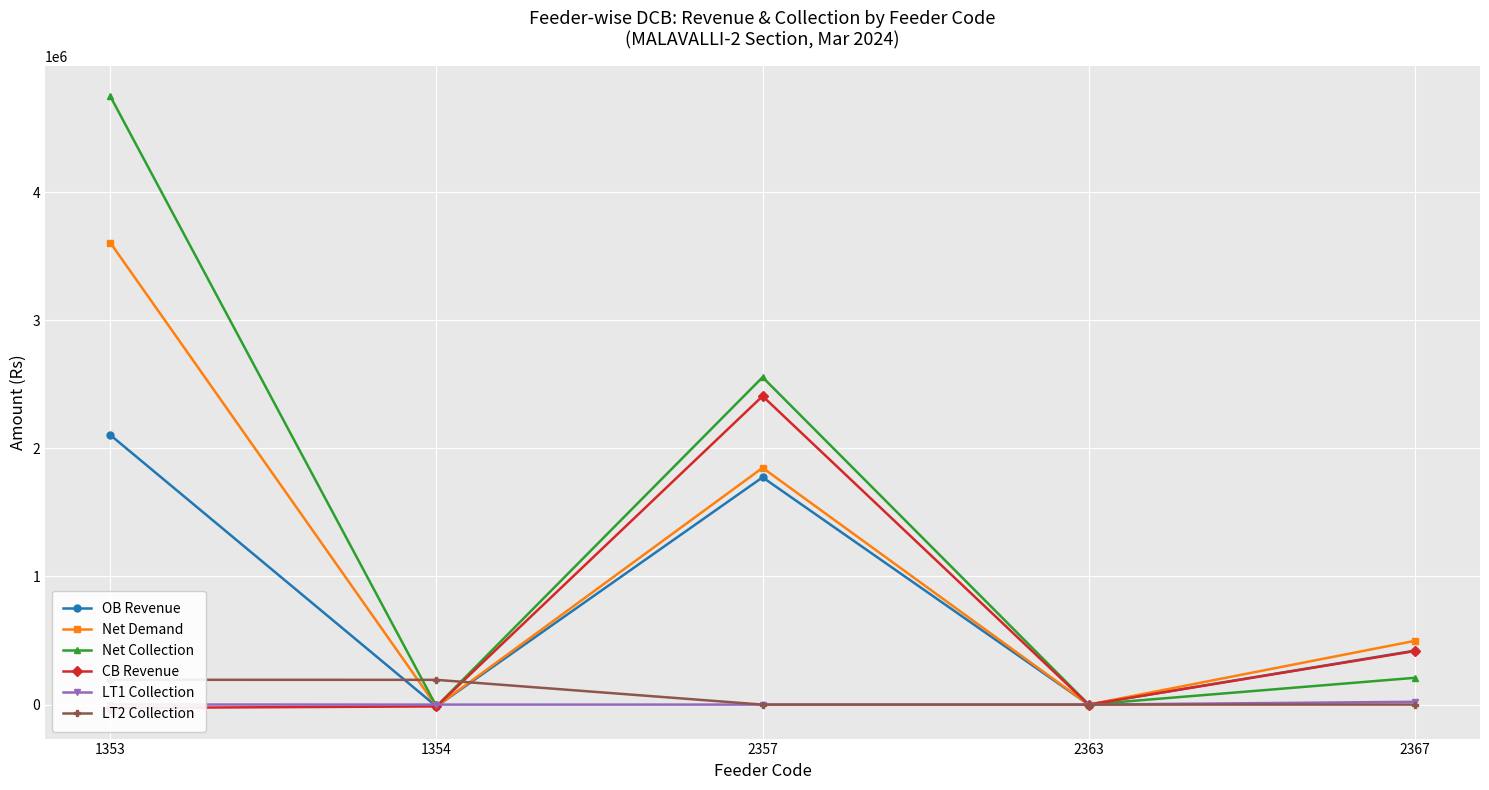

How many values in the OB Revenue series exceed 421190?

3